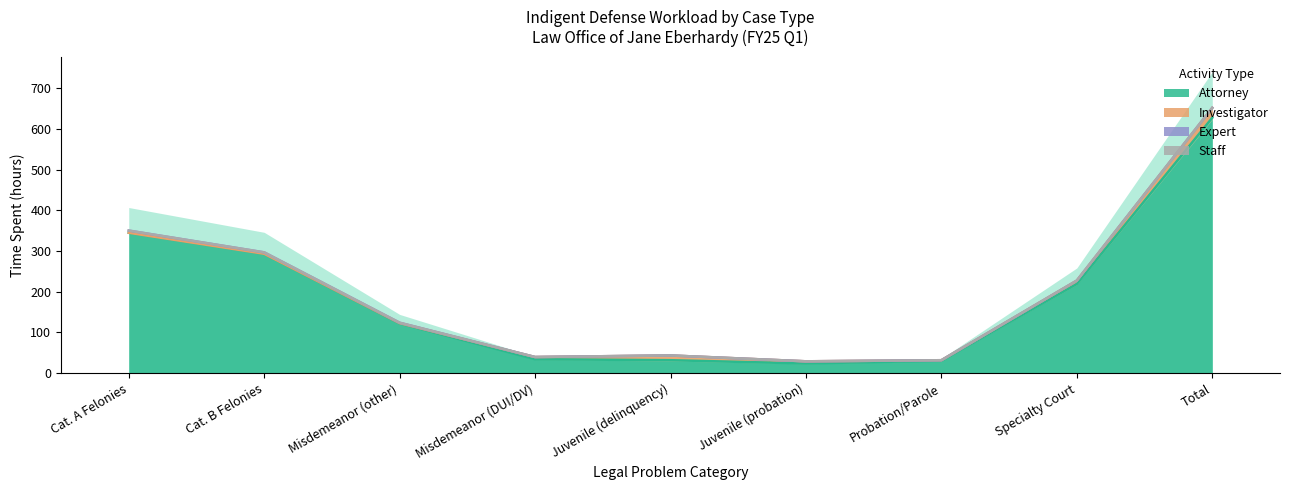

True or false: Expert and Investigator intersect in this chart.

False